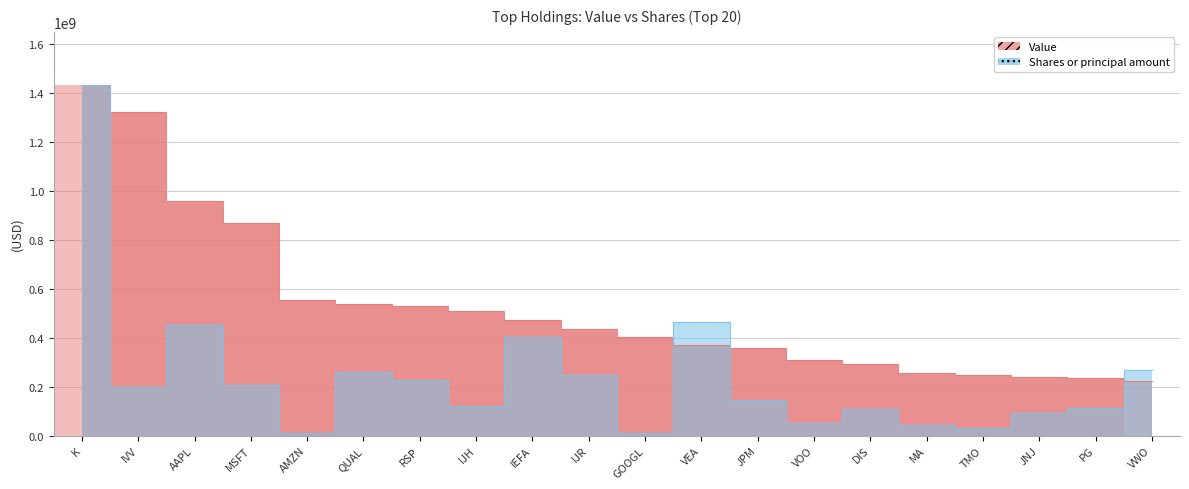

Rank the series by their maximum value, from lowest to highest.

Value, Shares or principal amount